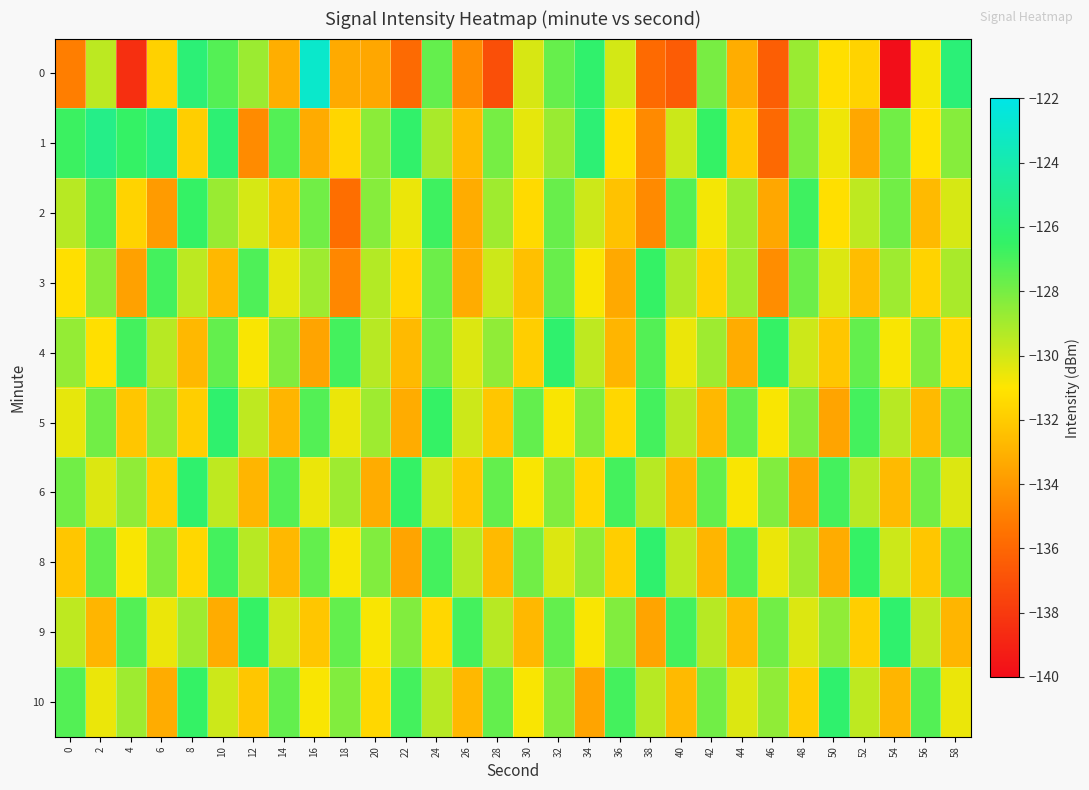

Reading left to right, extract all data points from this chart.

0: 0=-135.0	2=-129.5	4=-138.5	6=-131.8	8=-125.9	10=-127.2	12=-128.8	14=-133.2	16=-122.9	18=-133.3	20=-133.5	22=-135.9	24=-127.6	26=-134.4	28=-137.1	30=-130.1	32=-127.6	34=-126.3	36=-130.0	38=-135.8	40=-136.4	42=-128.0	44=-133.2	46=-136.4	48=-128.8	50=-131.2	52=-131.7	54=-139.9	56=-130.8	58=-125.9
1: 0=-126.7	2=-125.3	4=-126.6	6=-125.3	8=-131.9	10=-126.0	12=-134.5	14=-127.2	16=-133.3	18=-131.6	20=-128.4	22=-126.3	24=-129.1	26=-132.7	28=-128.0	30=-130.4	32=-128.8	34=-126.0	36=-131.2	38=-134.6	40=-129.9	42=-126.5	44=-132.1	46=-135.9	48=-128.2	50=-130.7	52=-133.4	54=-127.9	56=-131.1	58=-128.3
2: 0=-129.4	2=-127.2	4=-131.7	6=-133.9	8=-126.5	10=-128.8	12=-130.1	14=-132.4	16=-127.9	18=-135.7	20=-128.3	22=-130.6	24=-126.8	26=-133.2	28=-128.9	30=-131.4	32=-127.7	34=-129.9	36=-132.3	38=-134.6	40=-127.2	42=-130.8	44=-128.9	46=-133.4	48=-126.8	50=-131.2	52=-129.6	54=-127.9	56=-132.7	58=-130.1
3: 0=-131.2	2=-128.4	4=-133.7	6=-126.9	8=-129.5	10=-132.8	12=-127.1	14=-130.4	16=-128.9	18=-134.7	20=-129.3	22=-131.6	24=-127.8	26=-133.2	28=-129.9	30=-132.4	32=-127.7	34=-130.9	36=-133.3	38=-126.6	40=-129.2	42=-131.8	44=-128.9	46=-134.4	48=-127.8	50=-130.2	52=-132.6	54=-128.9	56=-131.7	58=-129.1
4: 0=-128.7	2=-131.2	4=-126.9	6=-129.4	8=-132.8	10=-127.6	12=-130.9	14=-128.2	16=-133.6	18=-126.9	20=-129.4	22=-132.7	24=-127.9	26=-130.2	28=-128.6	30=-131.9	32=-126.2	34=-129.6	36=-132.9	38=-127.2	40=-130.6	42=-128.9	44=-133.2	46=-126.6	48=-129.9	50=-132.2	52=-127.6	54=-130.9	56=-128.2	58=-131.6
5: 0=-130.4	2=-127.9	4=-132.2	6=-128.6	8=-131.9	10=-126.2	12=-129.6	14=-132.9	16=-127.2	18=-130.6	20=-128.9	22=-133.2	24=-126.6	26=-129.9	28=-132.2	30=-127.6	32=-130.9	34=-128.2	36=-131.6	38=-126.9	40=-129.4	42=-132.8	44=-127.6	46=-130.9	48=-128.2	50=-133.6	52=-126.9	54=-129.4	56=-132.7	58=-127.9
6: 0=-127.9	2=-130.2	4=-128.6	6=-131.9	8=-126.2	10=-129.6	12=-132.9	14=-127.2	16=-130.6	18=-128.9	20=-133.2	22=-126.6	24=-129.9	26=-132.2	28=-127.6	30=-130.9	32=-128.2	34=-131.6	36=-126.9	38=-129.4	40=-132.8	42=-127.6	44=-130.9	46=-128.2	48=-133.6	50=-126.9	52=-129.4	54=-132.7	56=-127.9	58=-130.2
8: 0=-132.2	2=-127.6	4=-130.9	6=-128.2	8=-131.6	10=-126.9	12=-129.4	14=-132.8	16=-127.6	18=-130.9	20=-128.2	22=-133.6	24=-126.9	26=-129.4	28=-132.7	30=-127.9	32=-130.2	34=-128.6	36=-131.9	38=-126.2	40=-129.6	42=-132.9	44=-127.2	46=-130.6	48=-128.9	50=-133.2	52=-126.6	54=-129.9	56=-132.2	58=-127.6
9: 0=-129.6	2=-132.9	4=-127.2	6=-130.6	8=-128.9	10=-133.2	12=-126.6	14=-129.9	16=-132.2	18=-127.6	20=-130.9	22=-128.2	24=-131.6	26=-126.9	28=-129.4	30=-132.8	32=-127.6	34=-130.9	36=-128.2	38=-133.6	40=-126.9	42=-129.4	44=-132.7	46=-127.9	48=-130.2	50=-128.6	52=-131.9	54=-126.2	56=-129.6	58=-132.9
10: 0=-127.2	2=-130.6	4=-128.9	6=-133.2	8=-126.6	10=-129.9	12=-132.2	14=-127.6	16=-130.9	18=-128.2	20=-131.6	22=-126.9	24=-129.4	26=-132.8	28=-127.6	30=-130.9	32=-128.2	34=-133.6	36=-126.9	38=-129.4	40=-132.7	42=-127.9	44=-130.2	46=-128.6	48=-131.9	50=-126.2	52=-129.6	54=-132.9	56=-127.2	58=-130.6